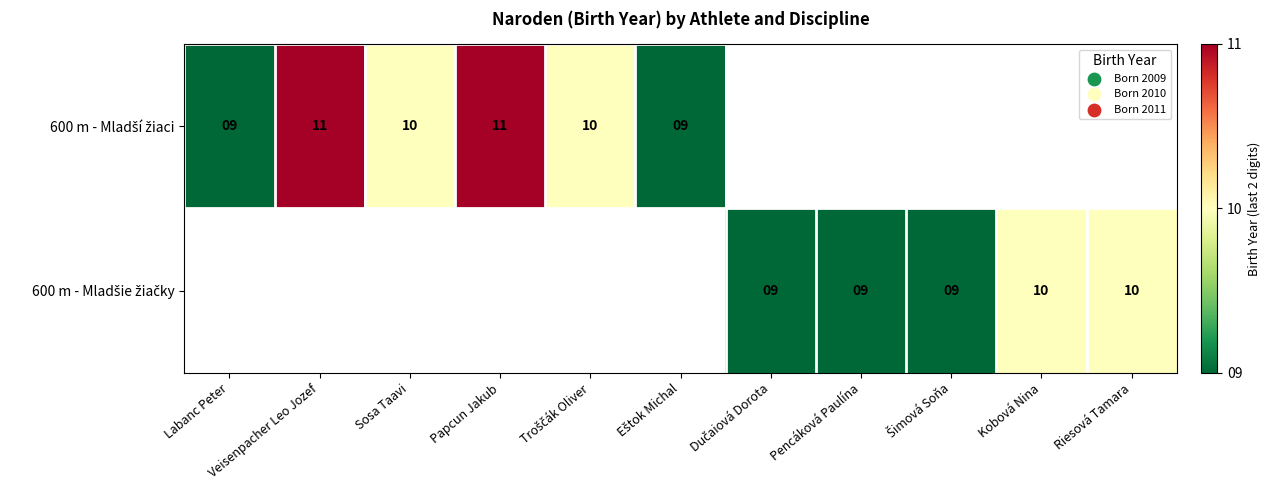

Is the value of 600 m - Mladšie žiačky at Riesová Tamara greater than the value of 600 m - Mladší žiaci at Dučaiová Dorota?

No